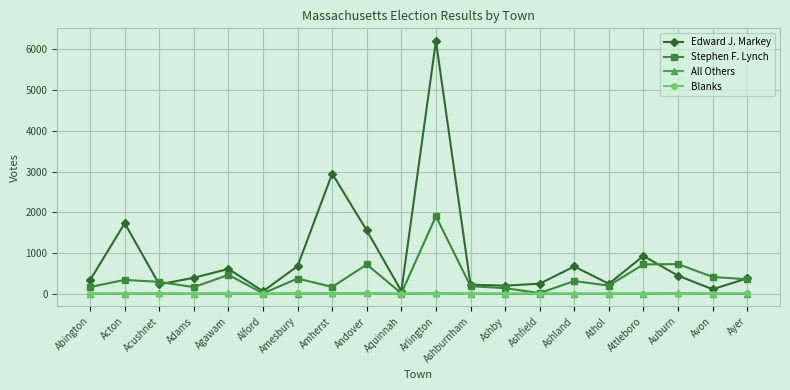

Is the value of All Others at Auburn greater than the value of Stephen F. Lynch at Acushnet?

No